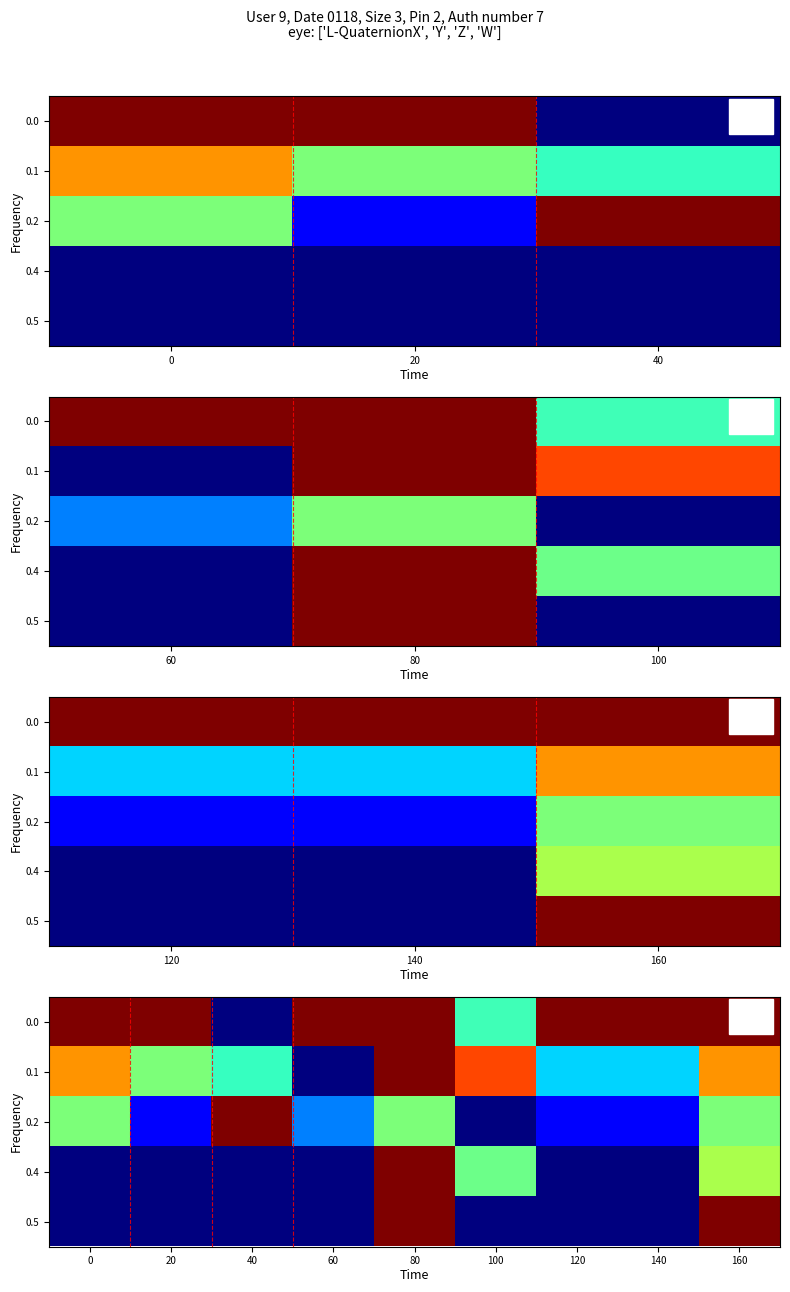

Which has a higher value, 160 or 40?

160